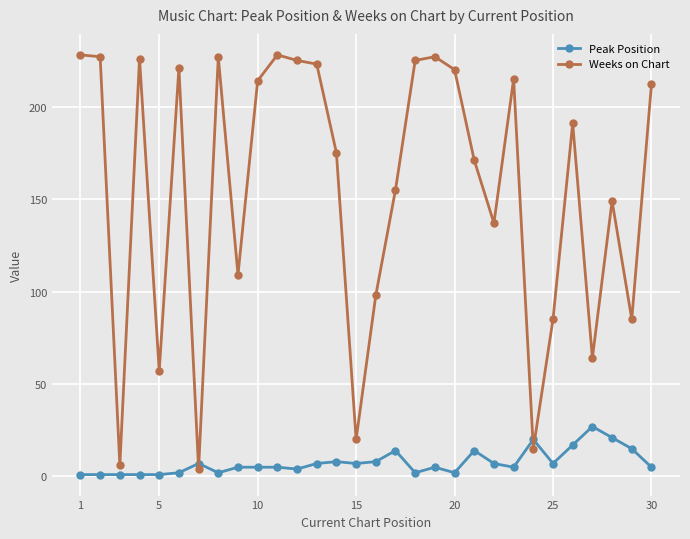

At how many categories does at least one series exceed 124?

20